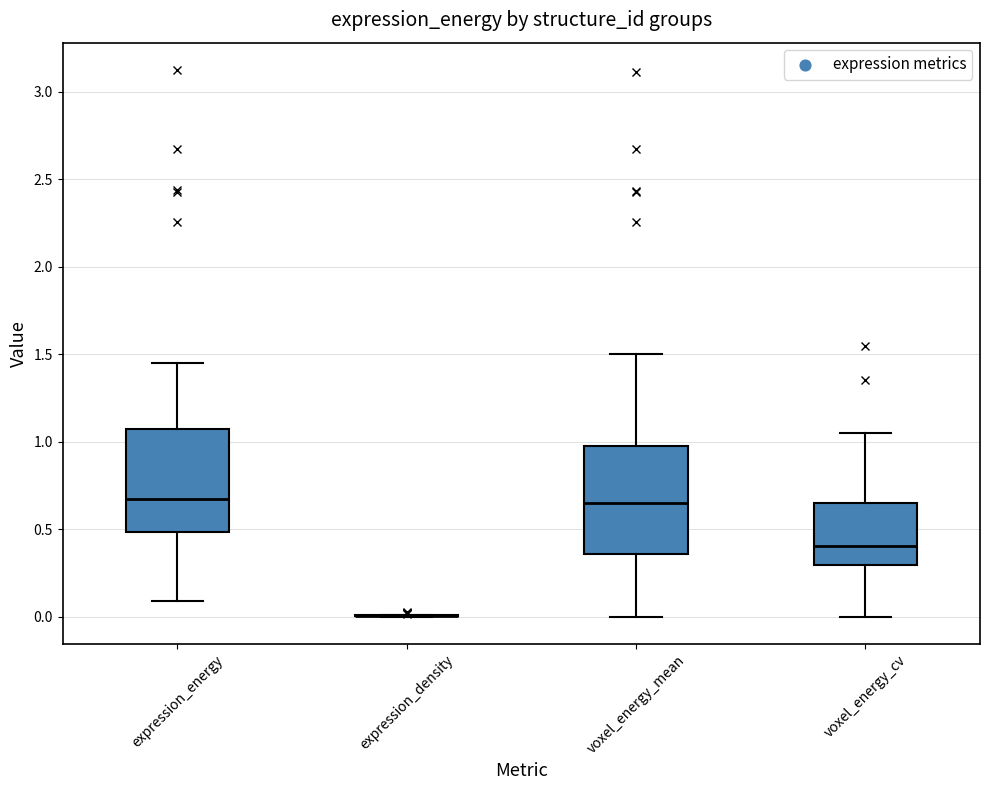

Reading left to right, transcribe this box plot: for each box, give where its median line is, the range the box spans, and where its two whiskers end, as read against the y-axis. The values are not printed on the chart, so give them approximately, as read against the axis.

expression_energy: median 0.65, box 0.50 to 1.05, whiskers 0.10 to 1.45
expression_density: box collapsed to a line at 0.00, whiskers 0.00 to 0.00
voxel_energy_mean: median 0.65, box 0.35 to 1.00, whiskers 0.00 to 1.50
voxel_energy_cv: median 0.40, box 0.30 to 0.65, whiskers 0.00 to 1.05